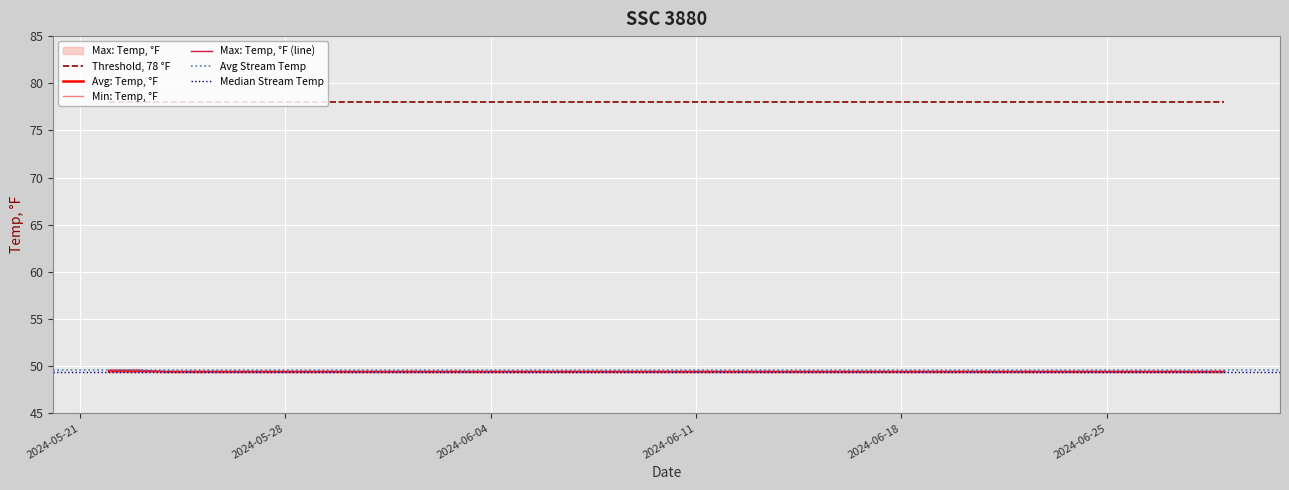

True or false: Avg: Temp, °F and Threshold, 78 °F intersect in this chart.

False